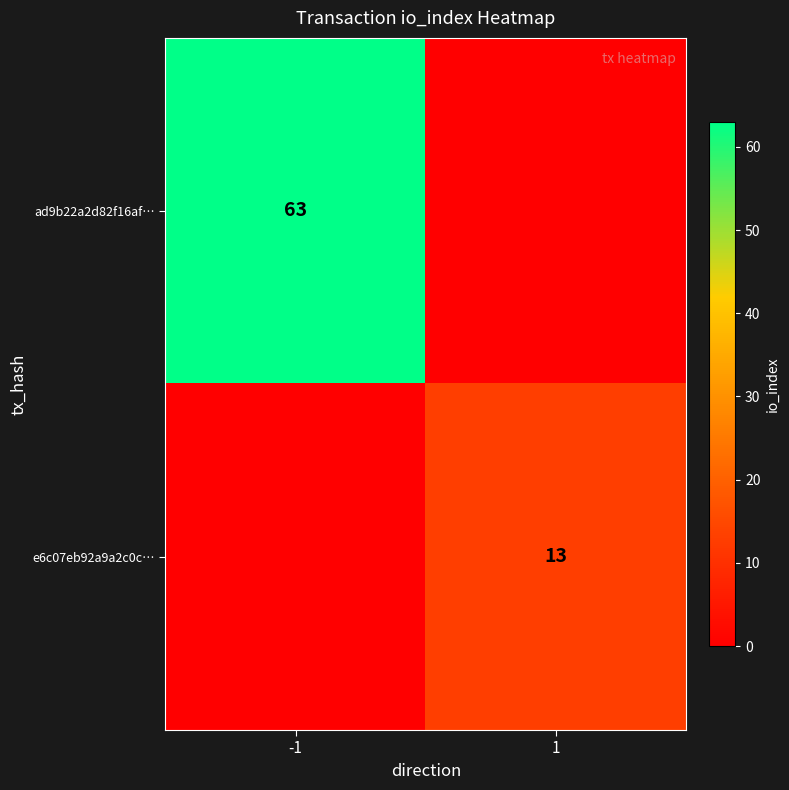

True or false: ad9b22a2d82f16af… has a value of 63 at -1.

True